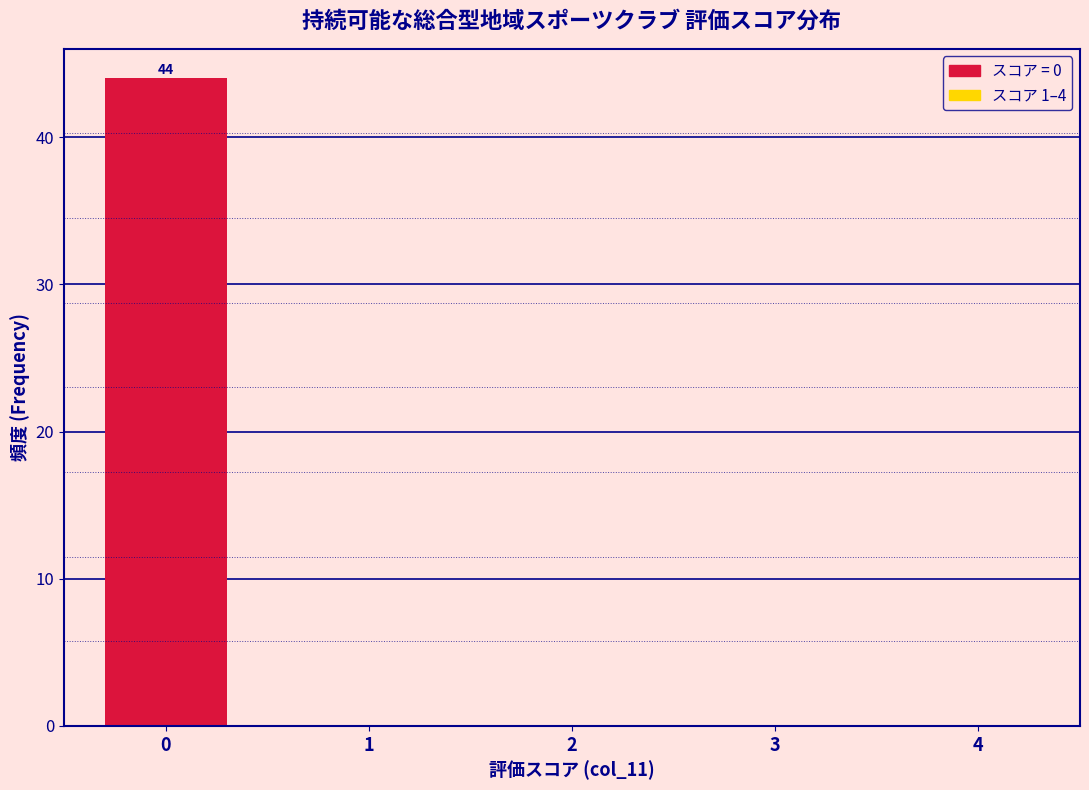

Reading left to right, list all the values displayed in this chart.

0=44	1=0	2=0	3=0	4=0